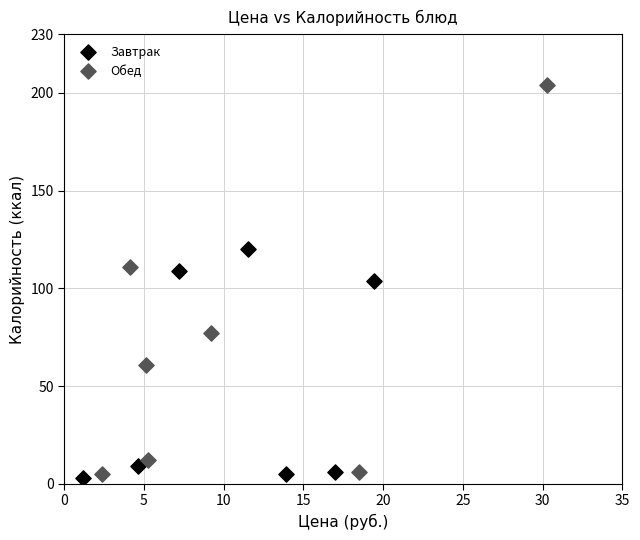

What are all the series names shown in the legend?

Завтрак, Обед